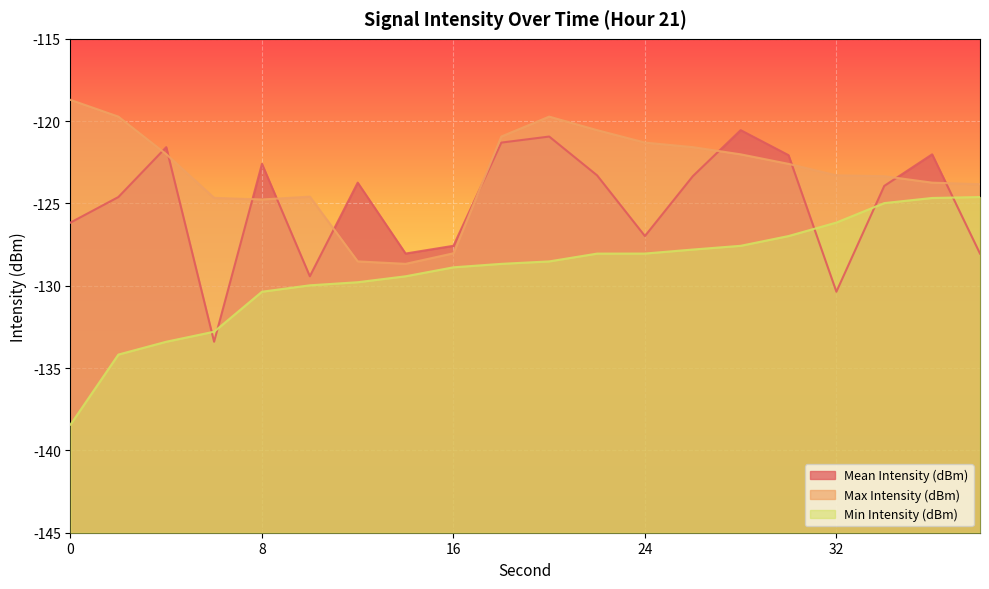

What is the value of the Max Intensity (dBm) point at the 7th from the left?

-128.5